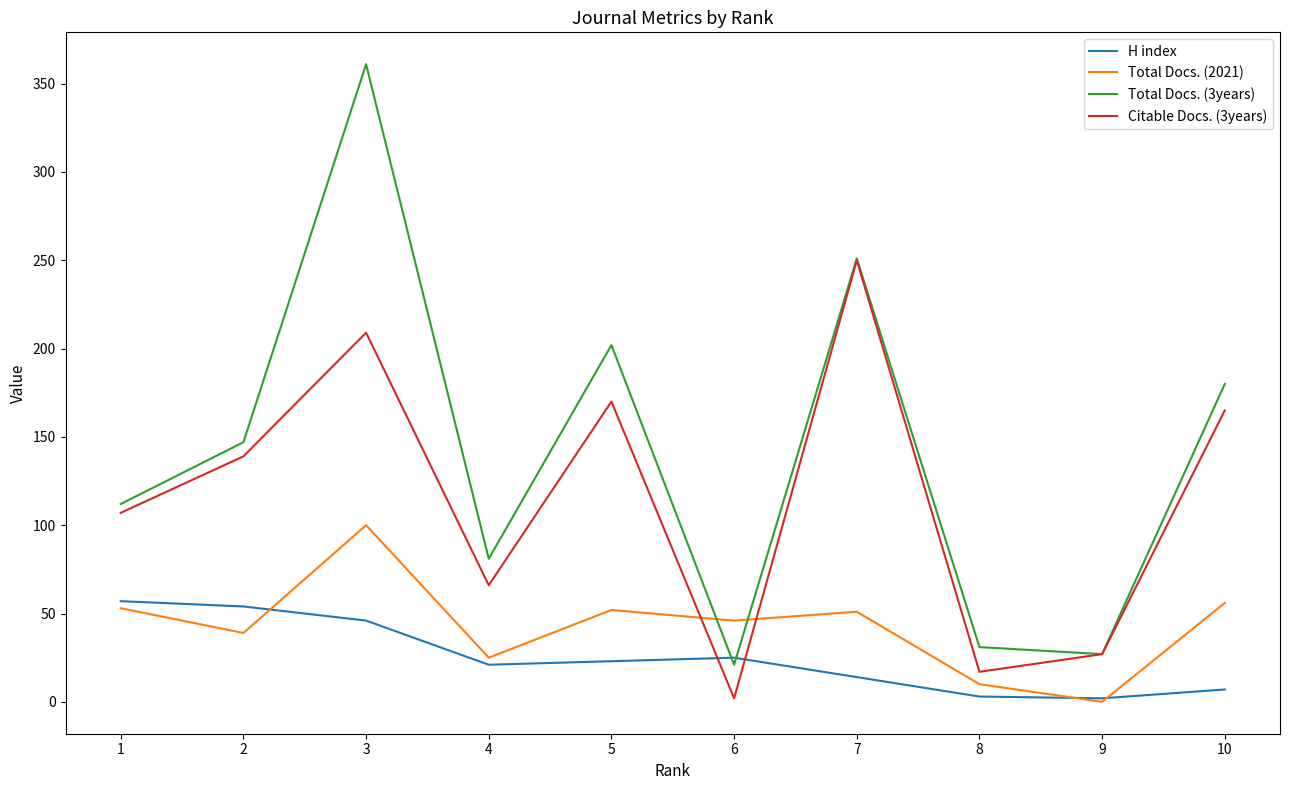

Does the chart have visible grid lines?

No